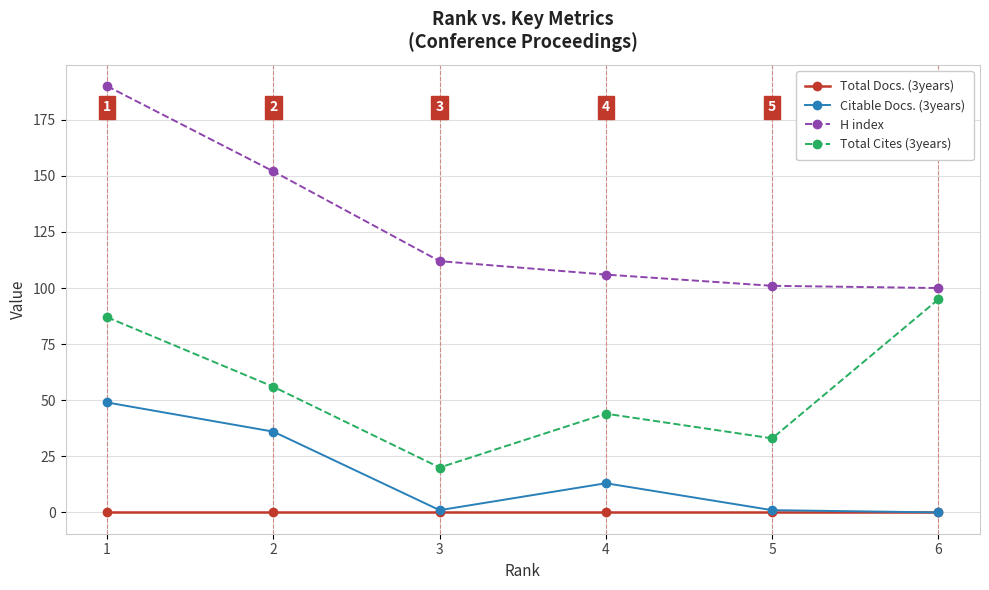

What is the sum of all Citable Docs. (3years) values?

100